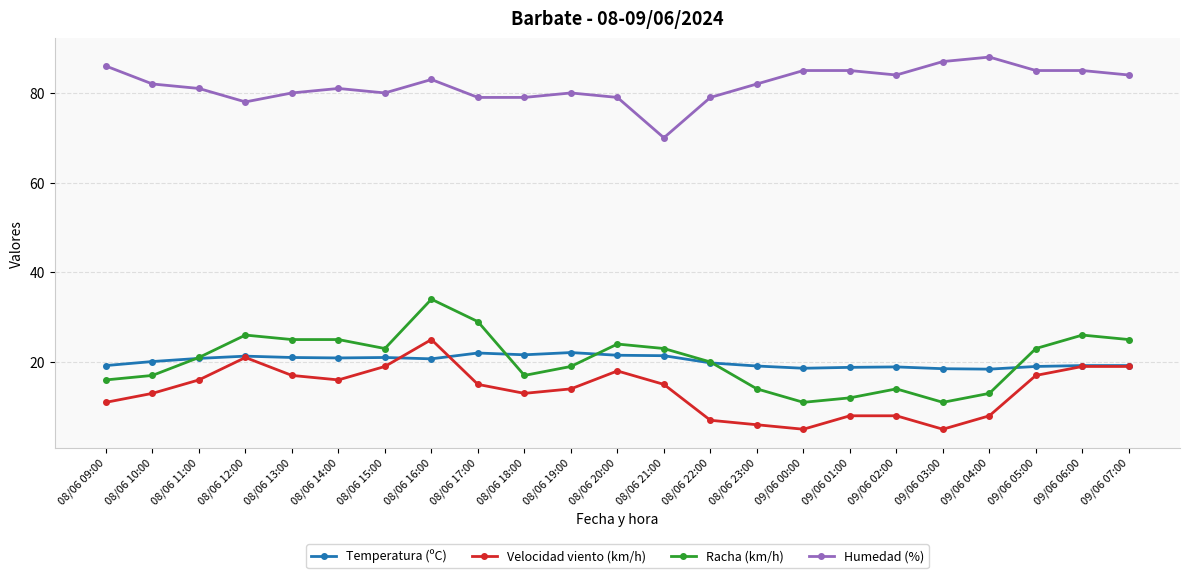

Where does the Humedad (%) series first go above 82?

08/06 09:00